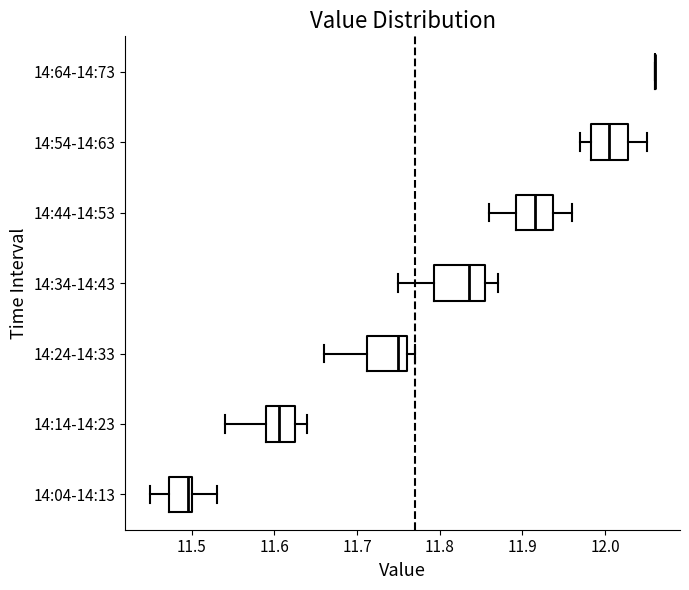

Where does the left whisker of the box for 14:24-14:33 end on the x-axis? The values are not printed on the chart, so give them approximately, as read against the axis.

11.66